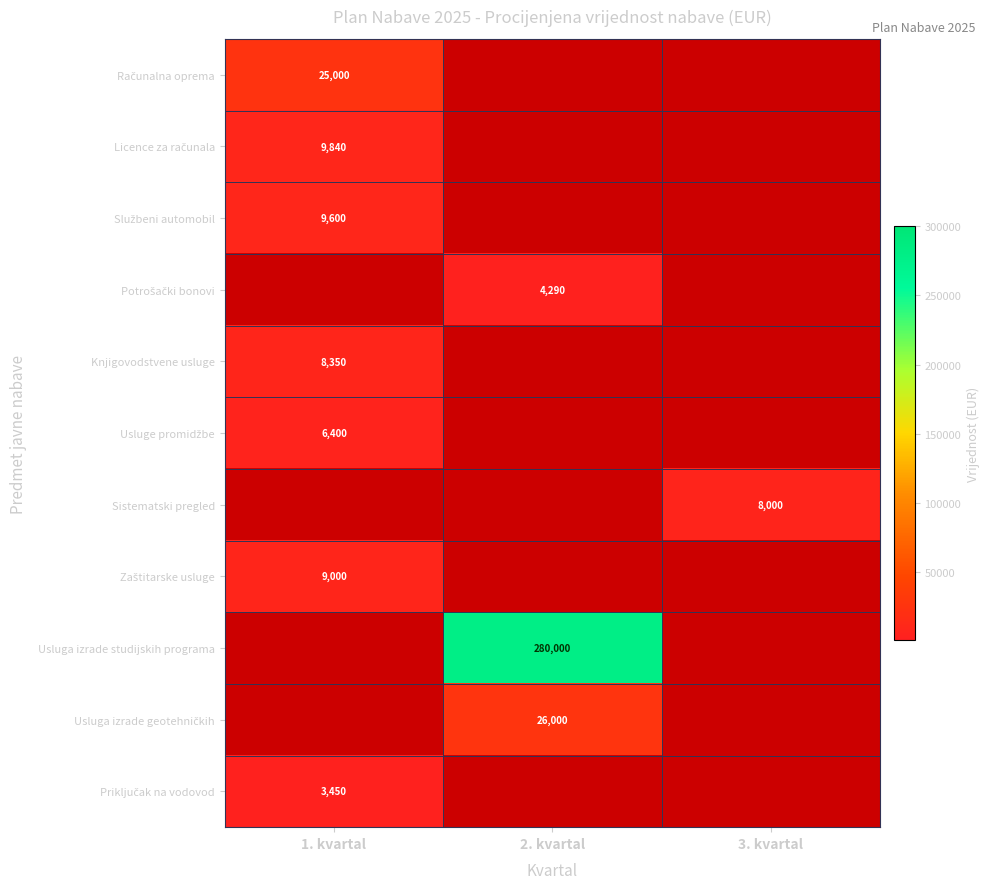

What is the smallest value displayed?

3450.0